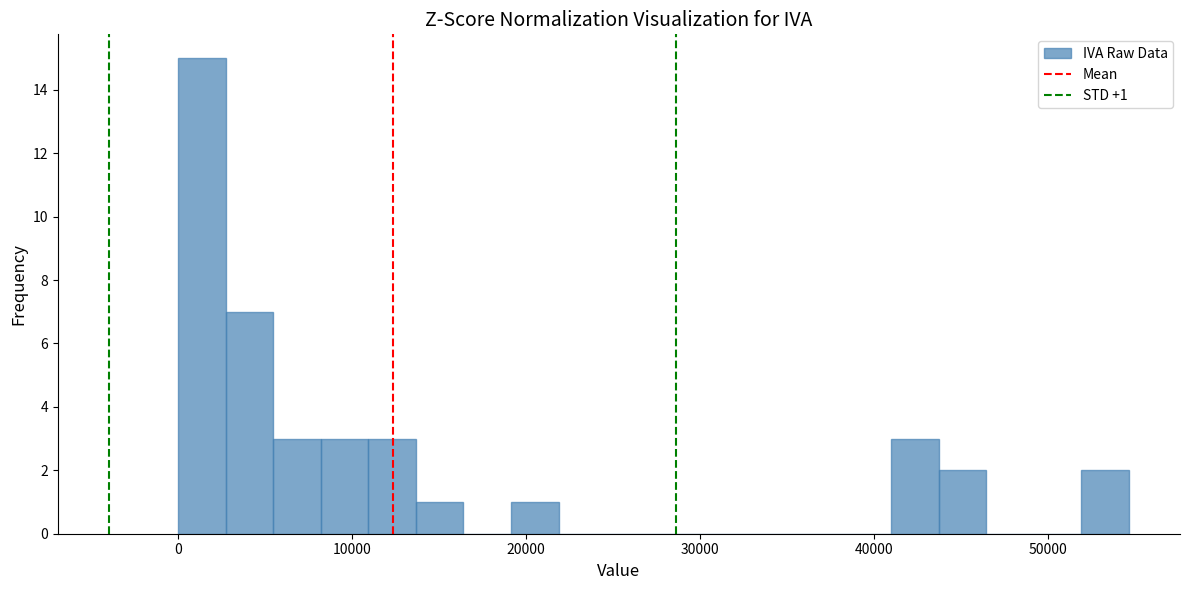

Around what value on the x-axis is the tallest bar? Give the approximate position of its centre, as read against the axis.

1000